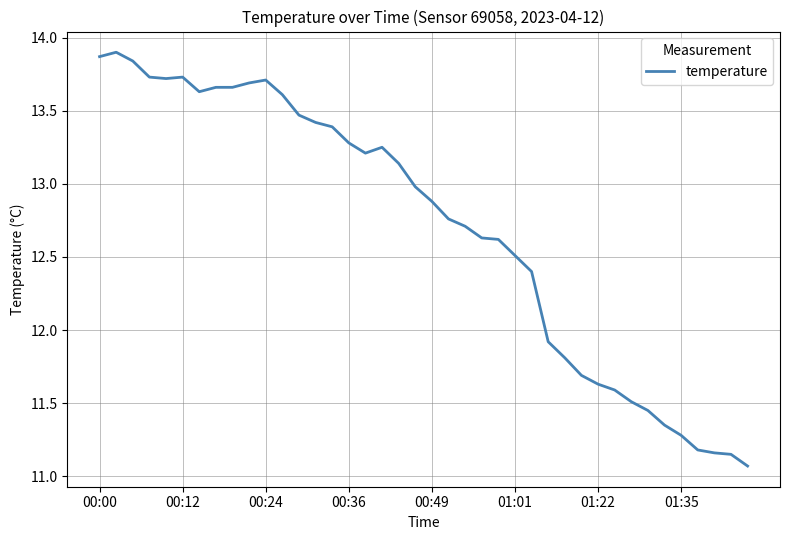

What is the difference between the maximum and minimum values?

2.8